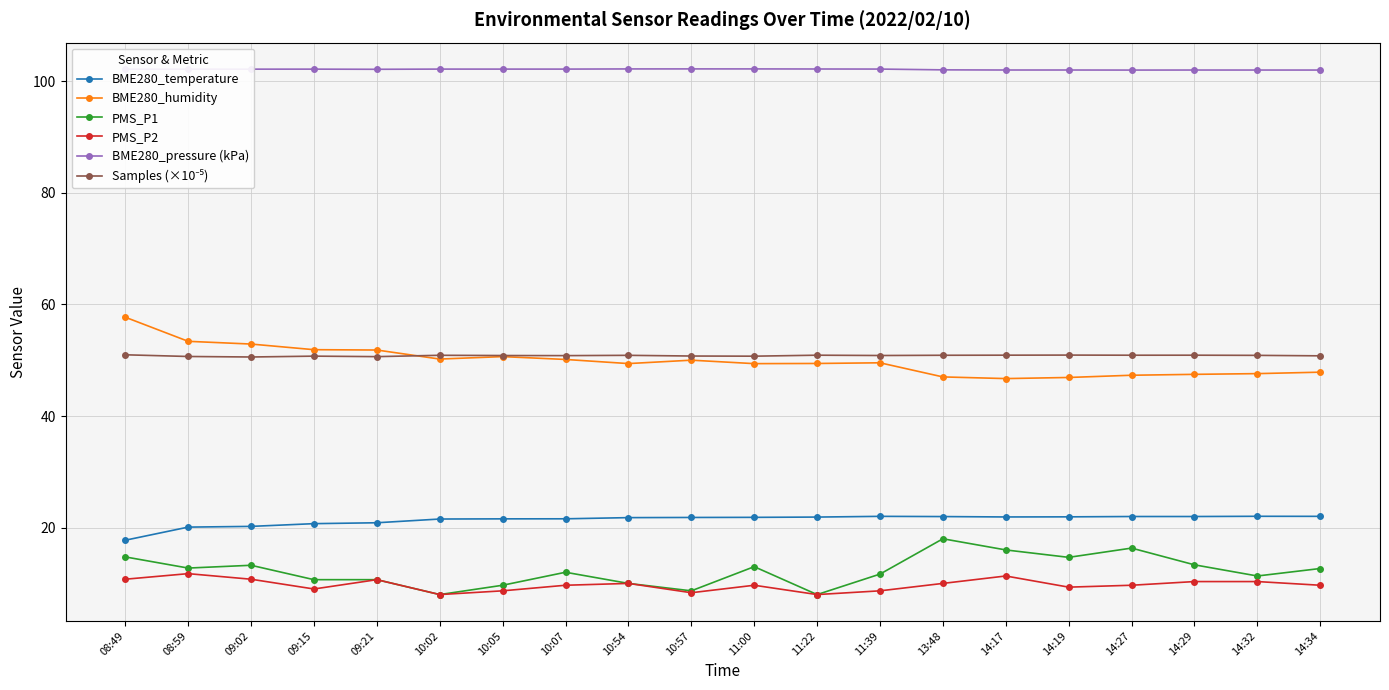

What is the difference between the highest and lowest values at 13:48?

92.0